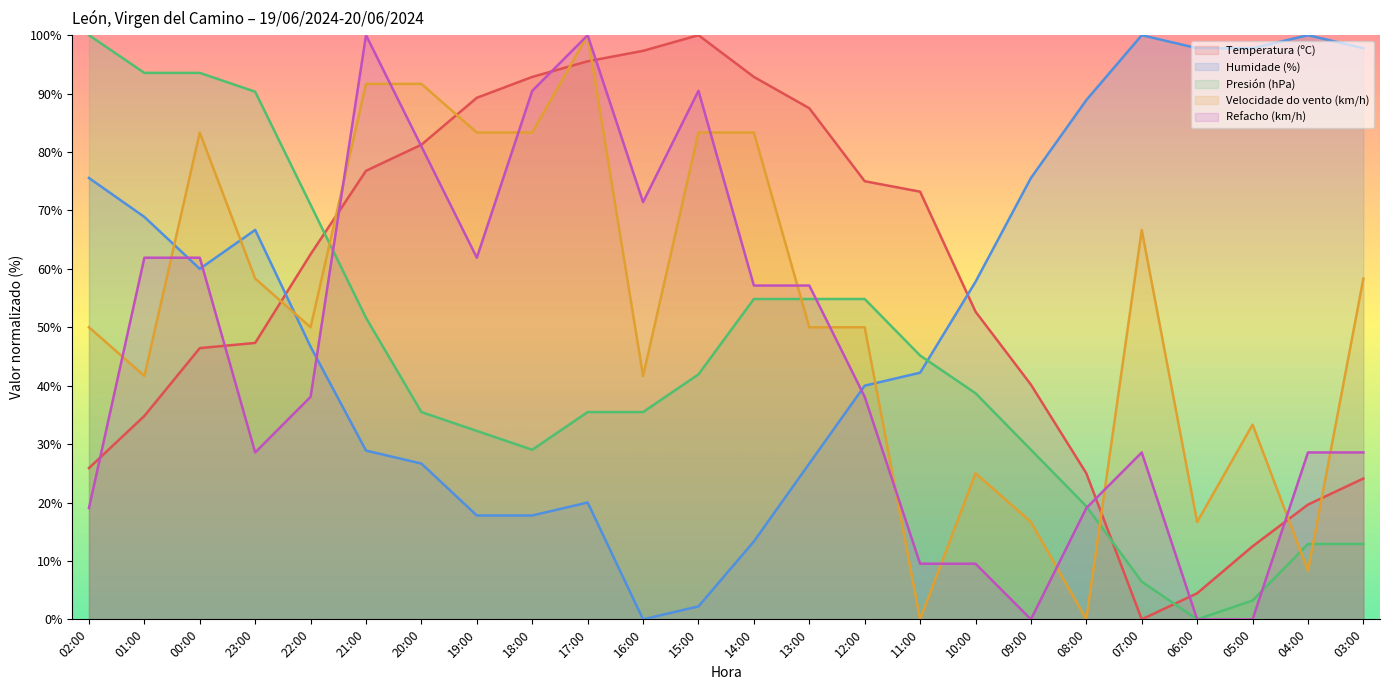

How many data points in Temperatura (ºC) are above 62?

12